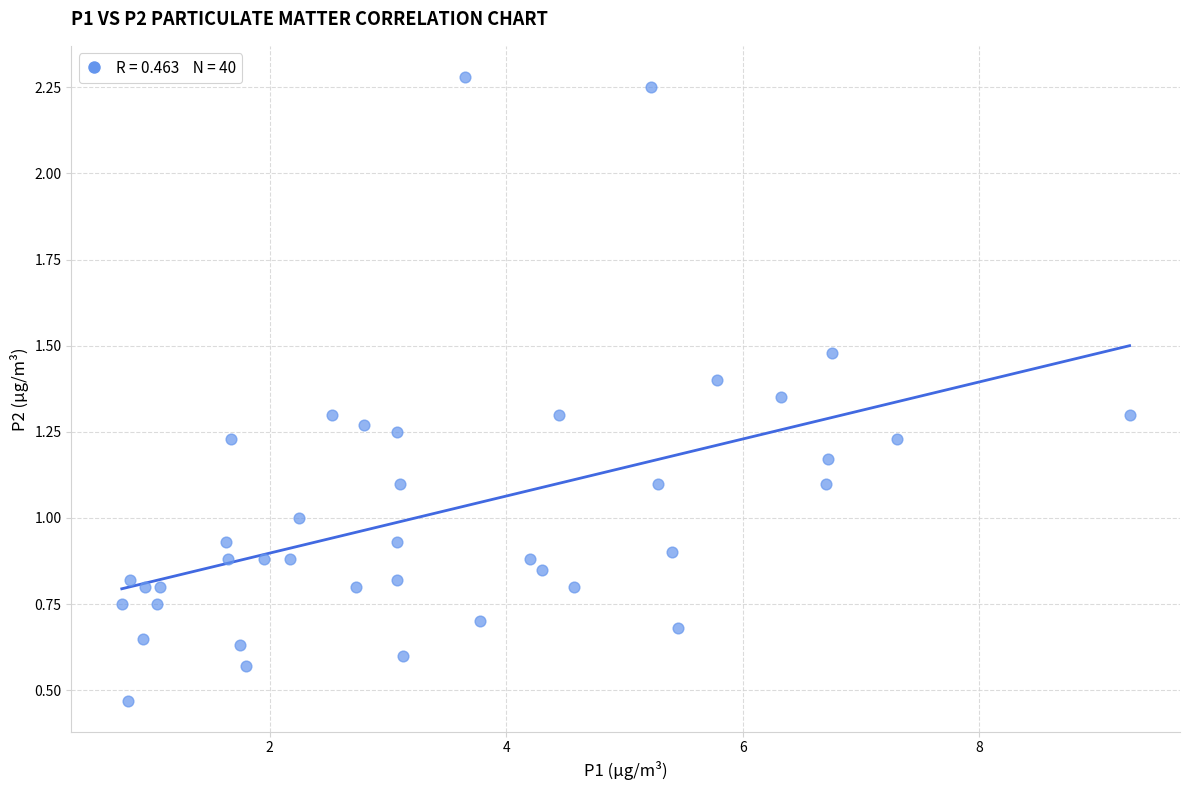

What is the range of Y values (max minus min)?

1.8